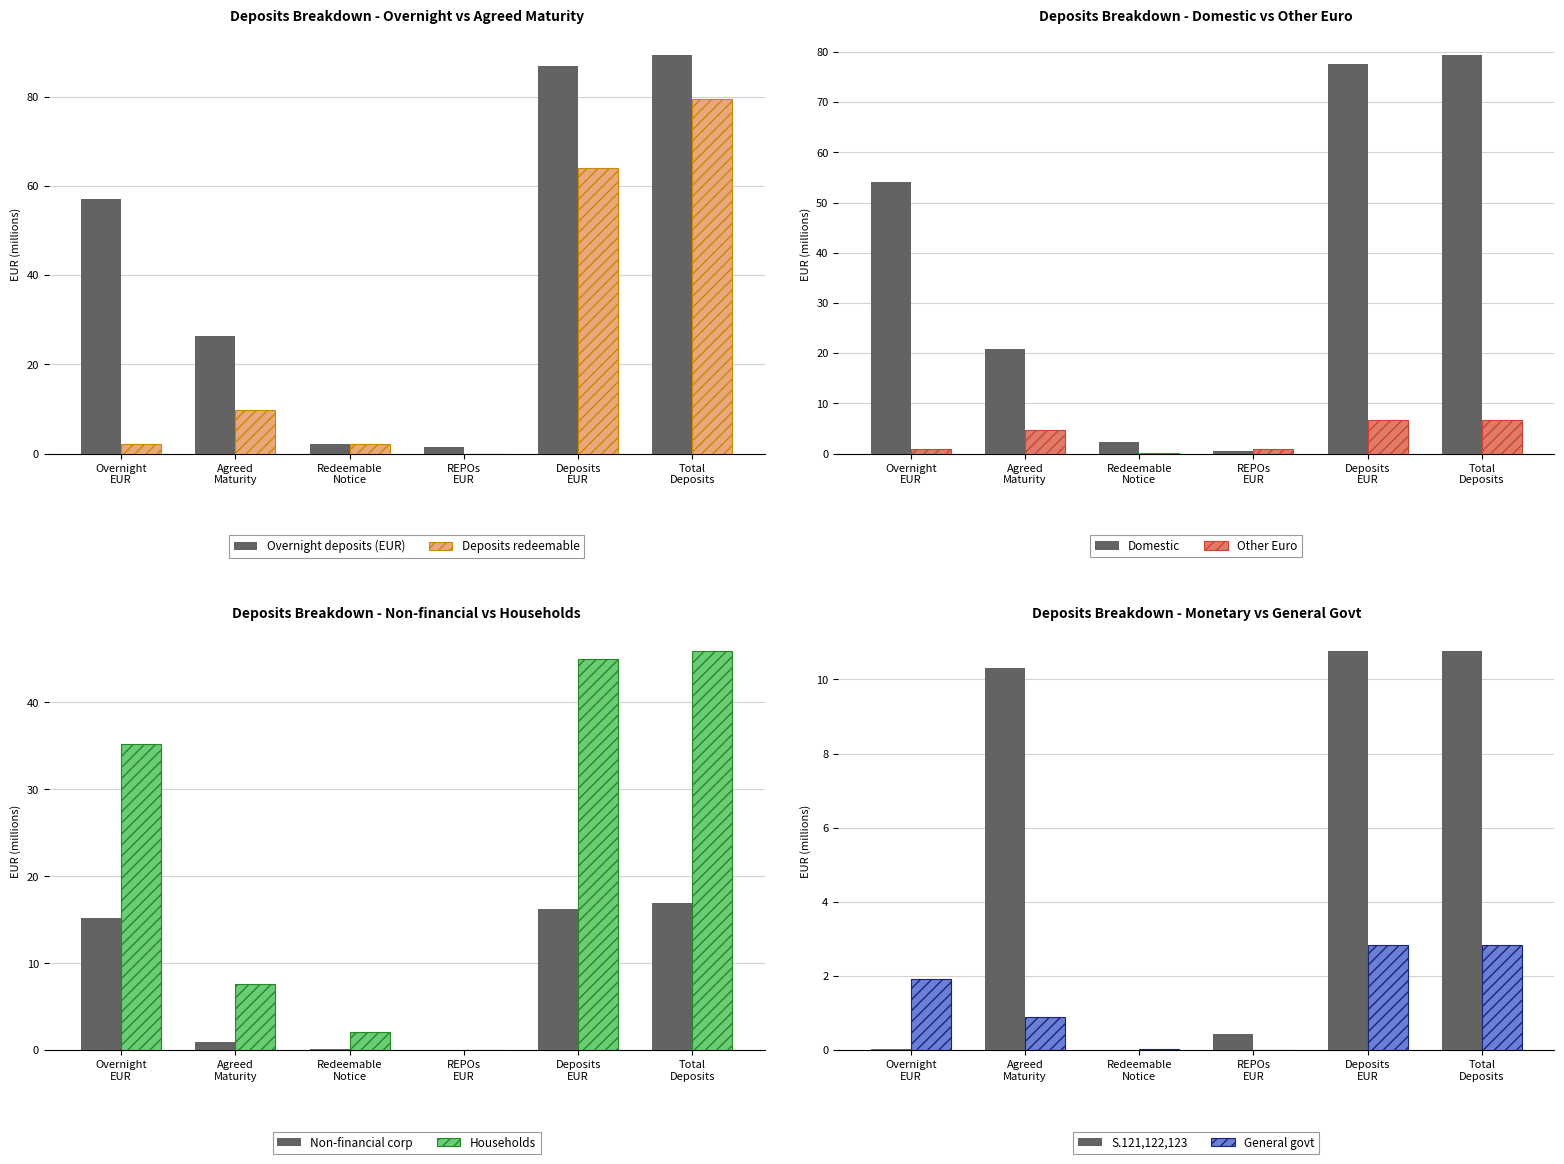

How many values in the Deposits redeemable series exceed 9?

3